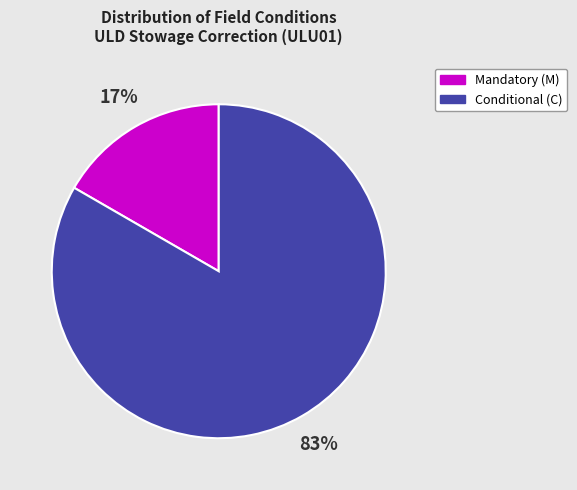

Which slice represents more than half of the pie?

Conditional (C)